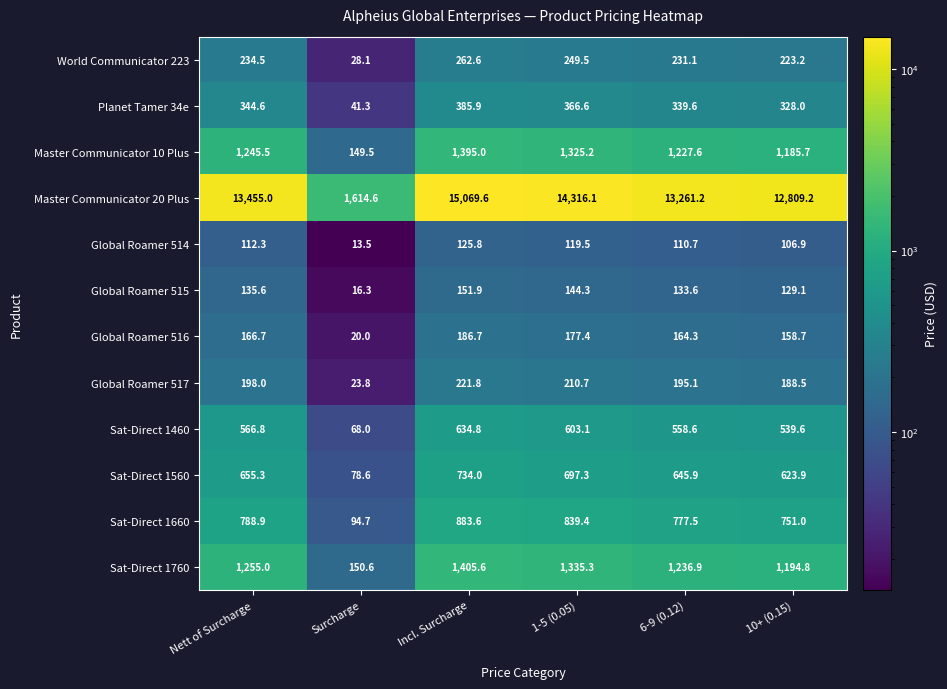

Is it true that Master Communicator 10 Plus equals 491.1 at 6-9 (0.12)?

False